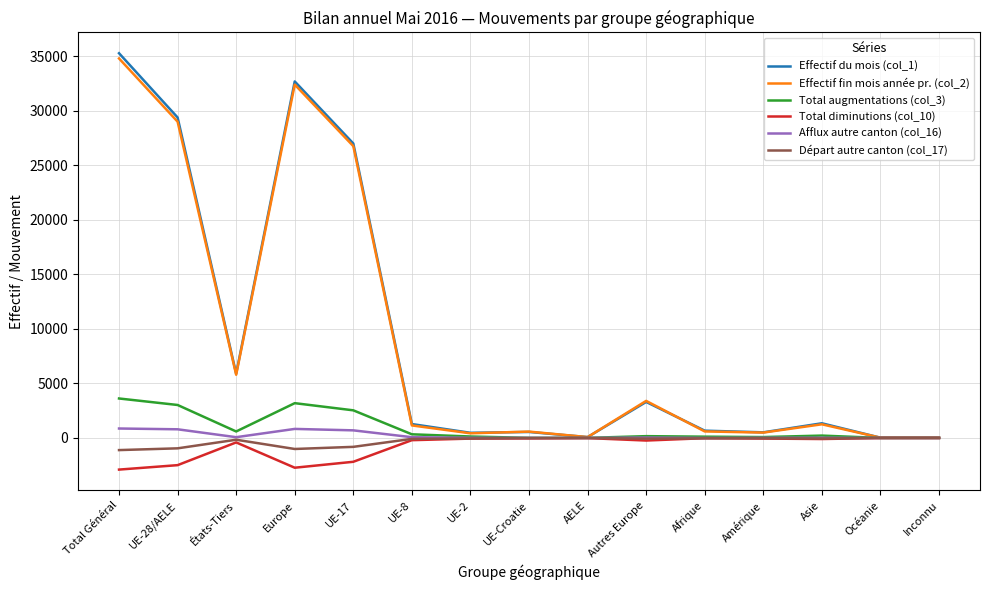

What is the difference between the highest and lowest values at États-Tiers?

6297